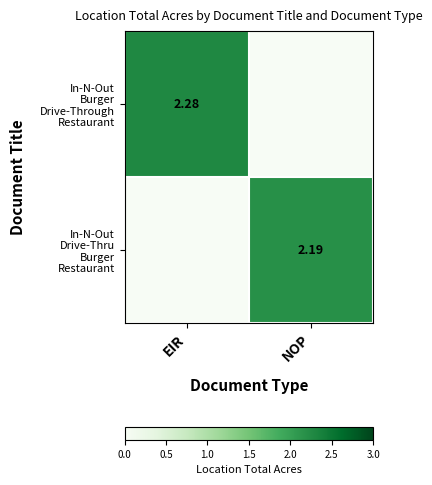

Count the number of data series in this chart.

2